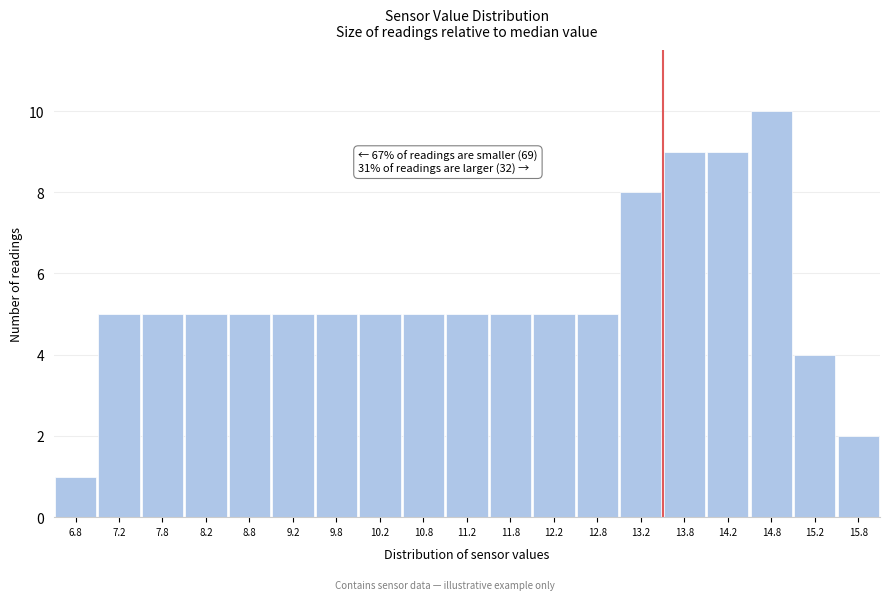

Over which range of the x-axis is the bar tallest?

14.5 to 15.0